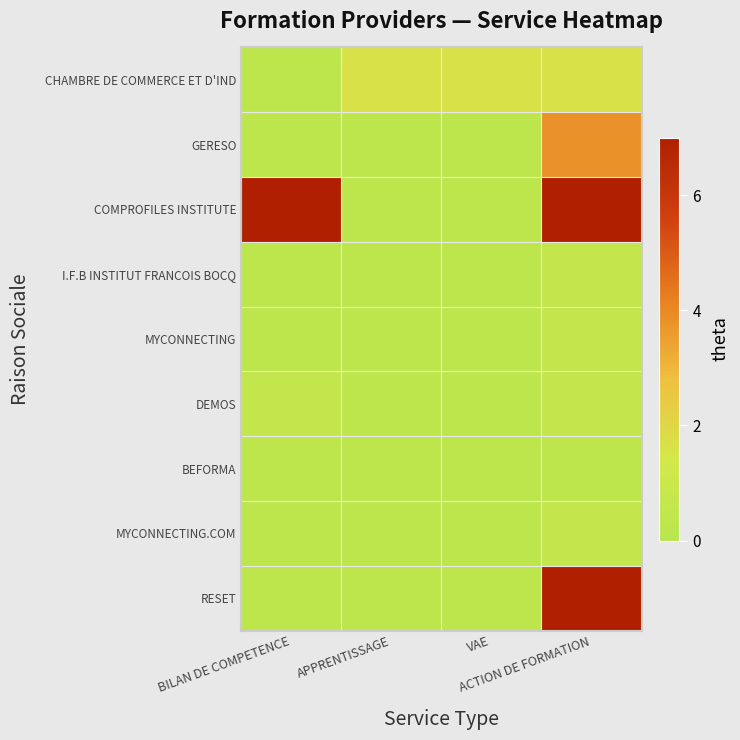

What is the spread (max minus min) of values at BILAN DE COMPETENCE?

6.7